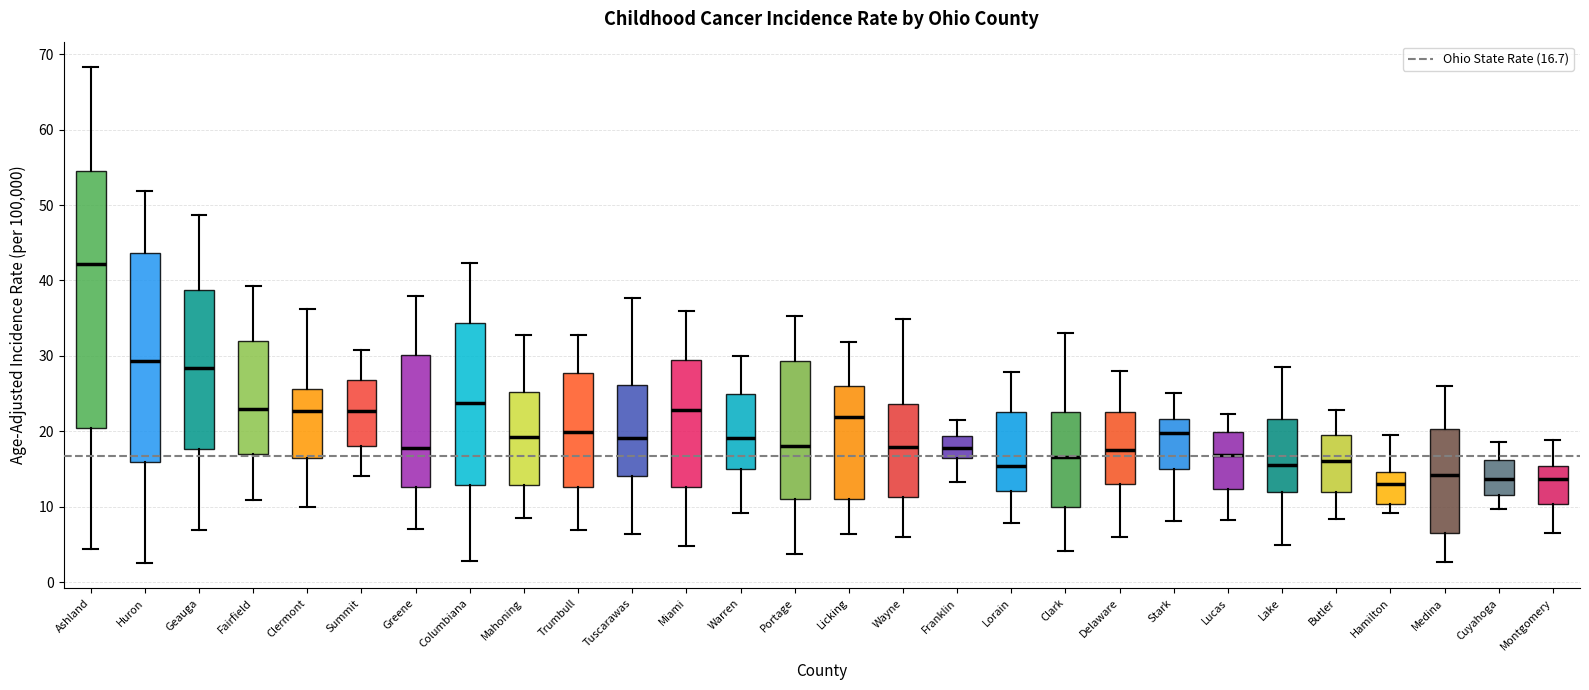

Comparing the boxes themselves (not the whiskers), which one is the tallest?

Ashland